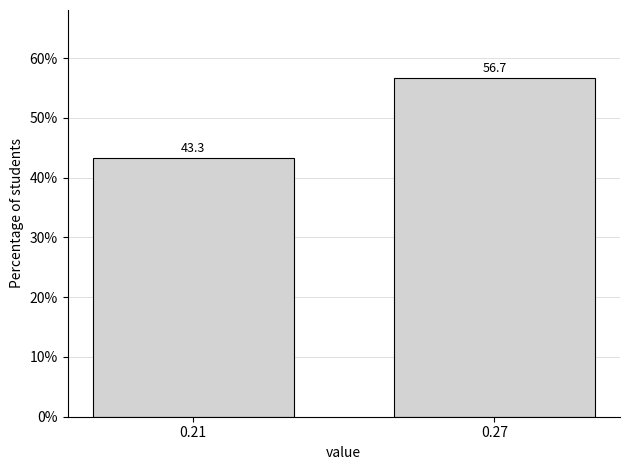

Reading left to right, what are all the values shown in this chart?

0.21=43.3	0.27=56.7